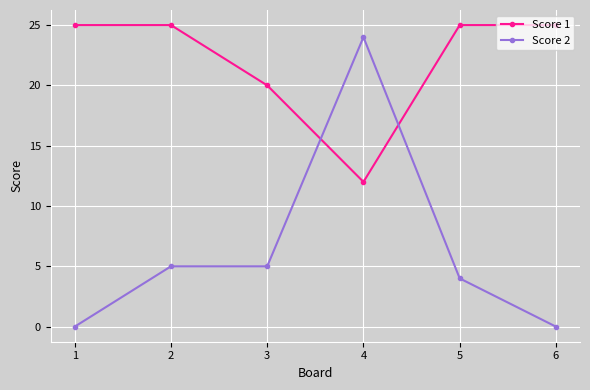

Is this an area chart (filled region under the line)?

No